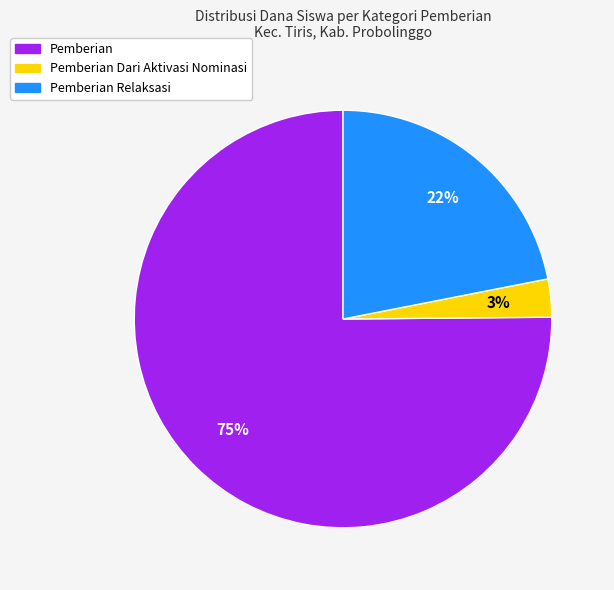

Do Pemberian Dari Aktivasi Nominasi and Pemberian Relaksasi together represent more than half of the pie?

No